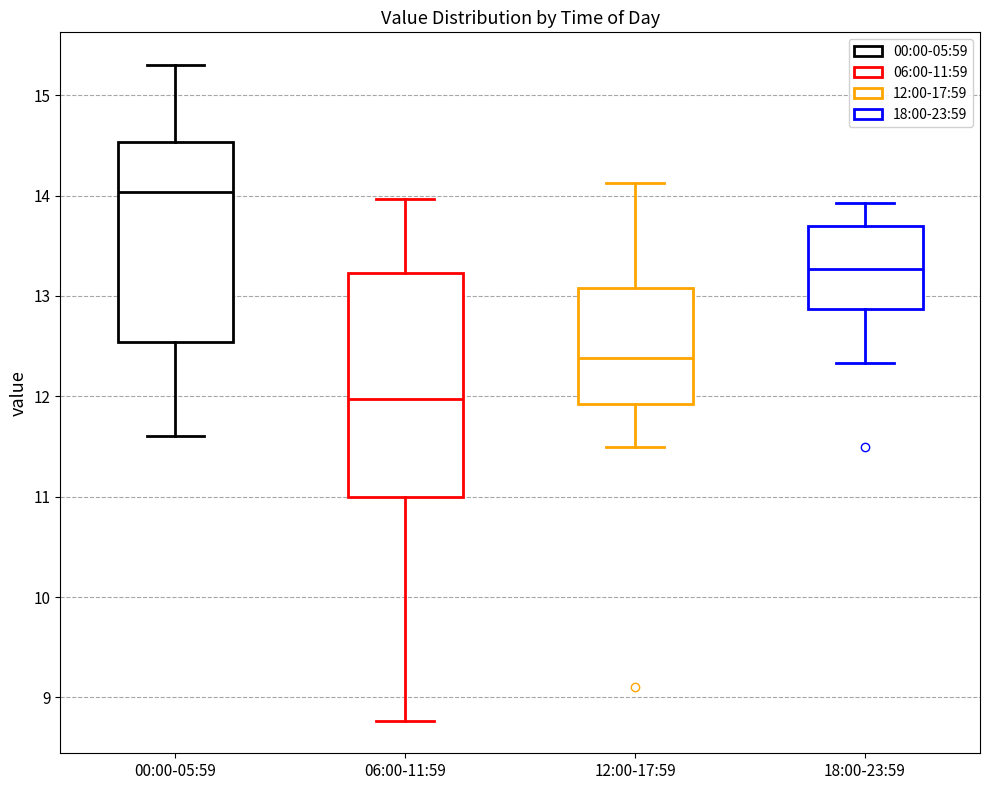

Reading left to right, read every box against the y-axis: the position of its median line, the range the box covers, and the ends of its whiskers. The values are not printed on the chart, so give them approximately, as read against the axis.

00:00-05:59: median 14.0, box 12.5 to 14.5, whiskers 11.6 to 15.3
06:00-11:59: median 12.0, box 11.0 to 13.2, whiskers 8.8 to 14.0
12:00-17:59: median 12.4, box 11.9 to 13.1, whiskers 11.5 to 14.1
18:00-23:59: median 13.3, box 12.9 to 13.7, whiskers 12.3 to 13.9